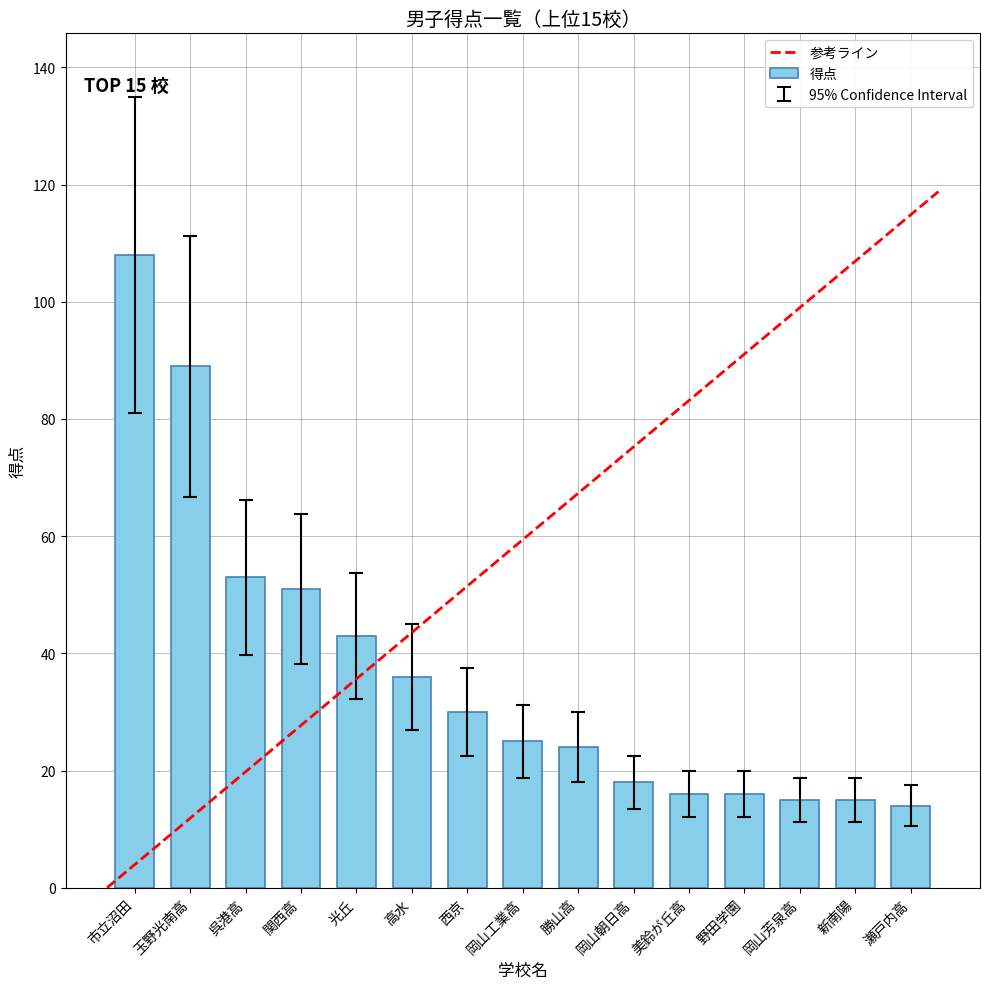

What is the minimum value shown in the chart?

14